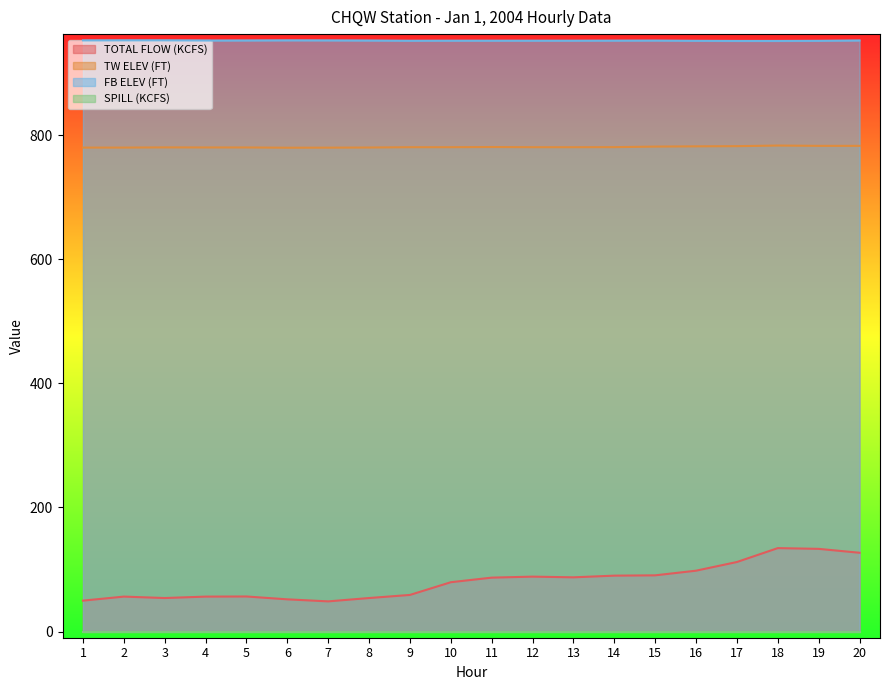

What is the value of the FB ELEV (FT) point at the 17th from the left?

952.4